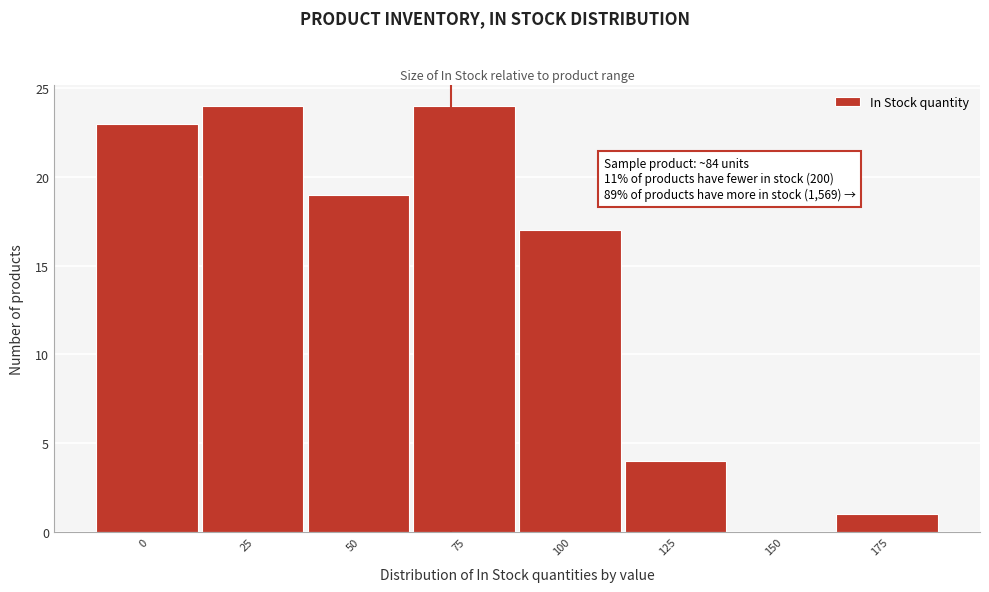

Reading left to right, extract all data points from this chart.

0=23	25=24	50=19	75=24	100=17	125=4	150=0	175=1